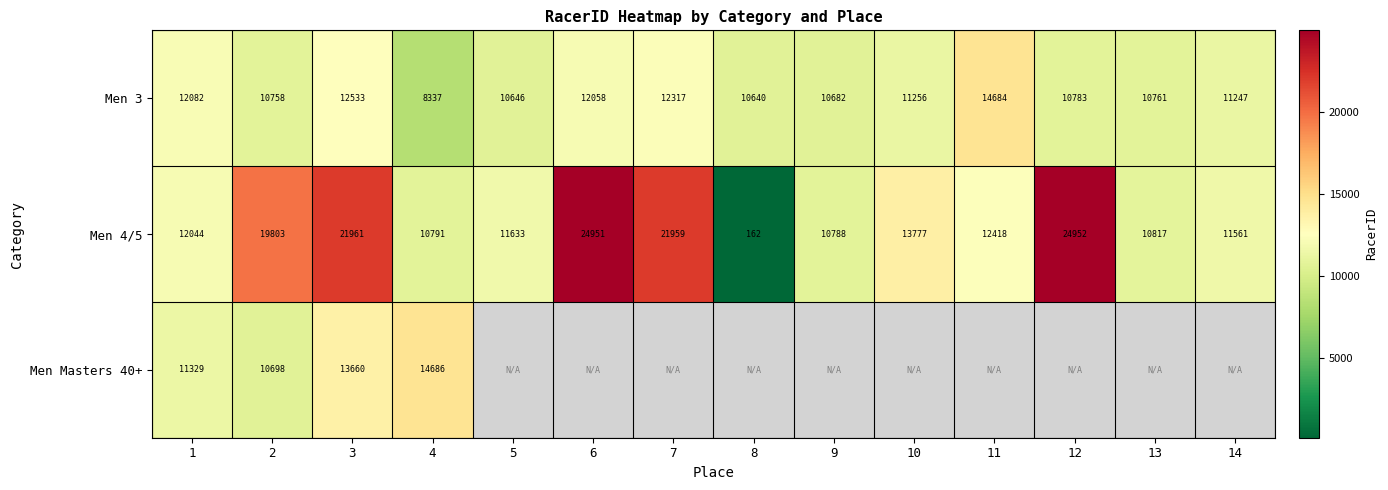

Is the value of Men 3 at 7 greater than the value of Men 4/5 at 12?

No